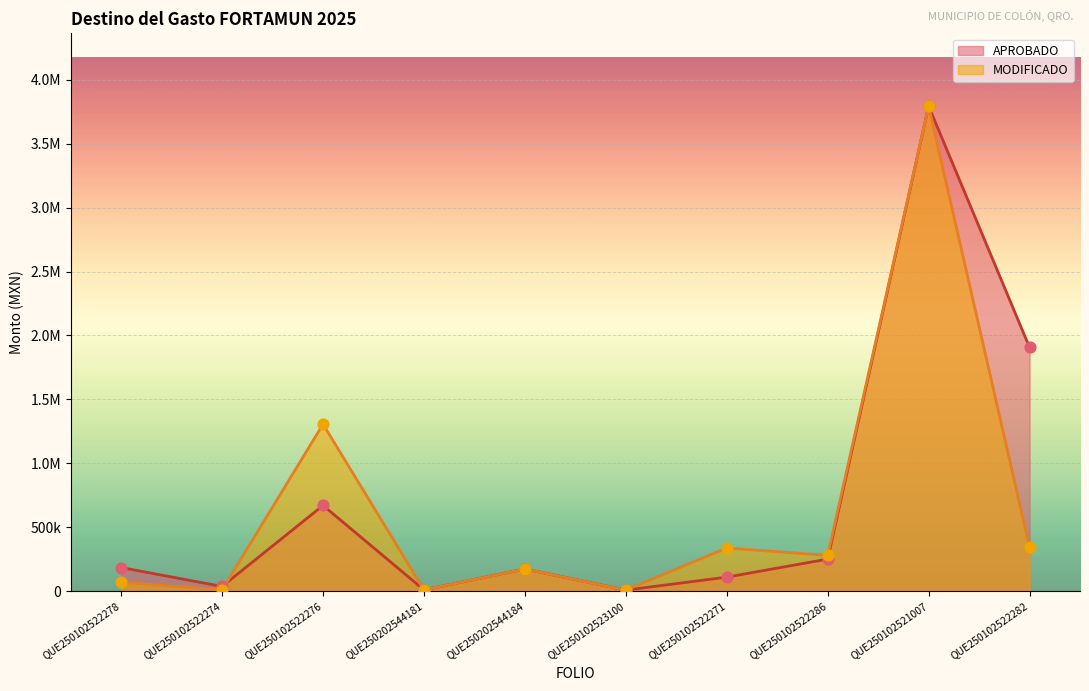

At which category is the sum across all series the highest?

QUE250102521007